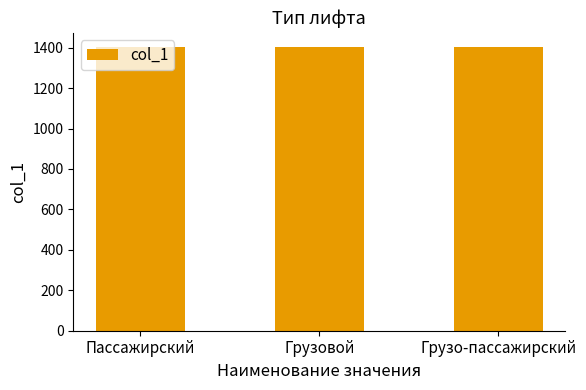

The value at Грузовой is 1402. True or false?

True